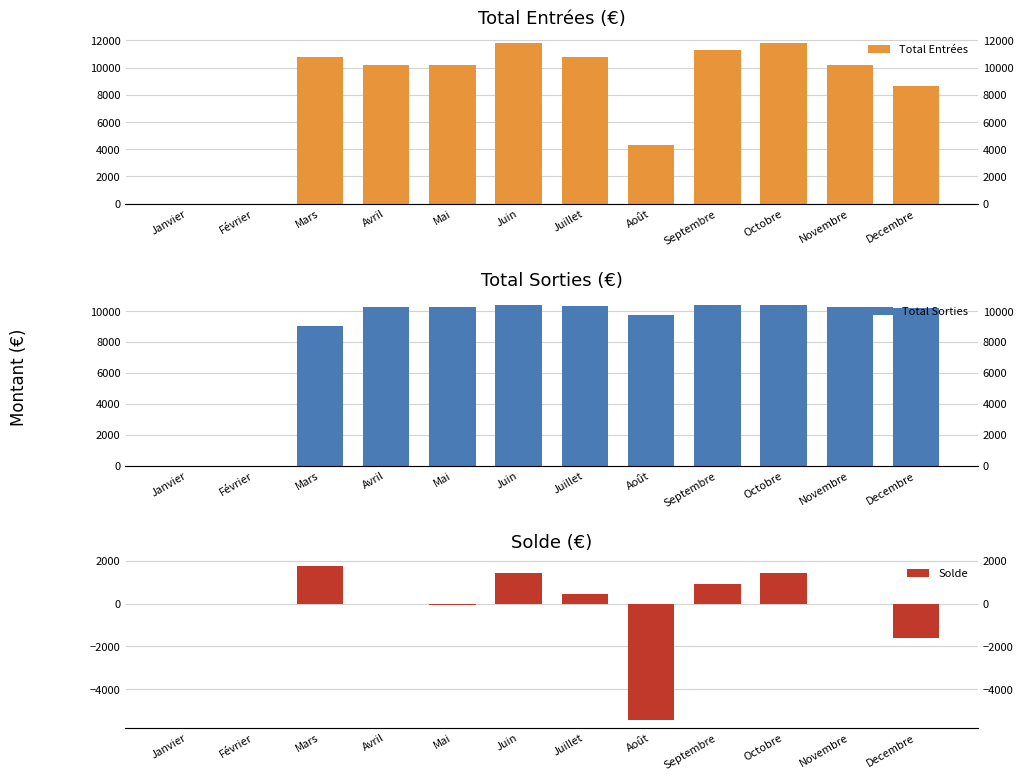

At which label does Total Entrées first exceed 10225?

Mars